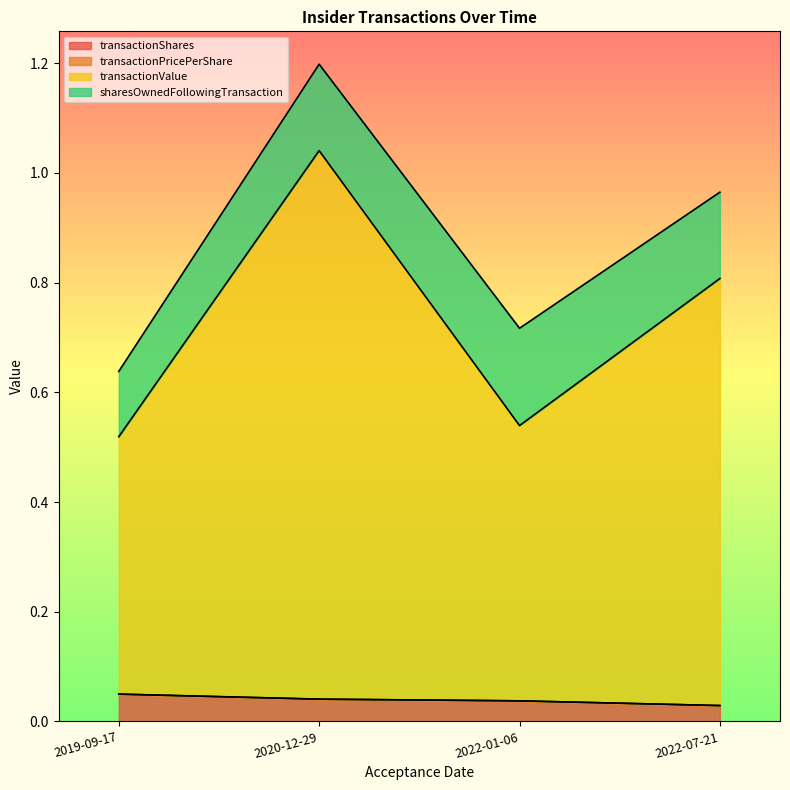

At which category is the sum across all series the highest?

2020-12-29